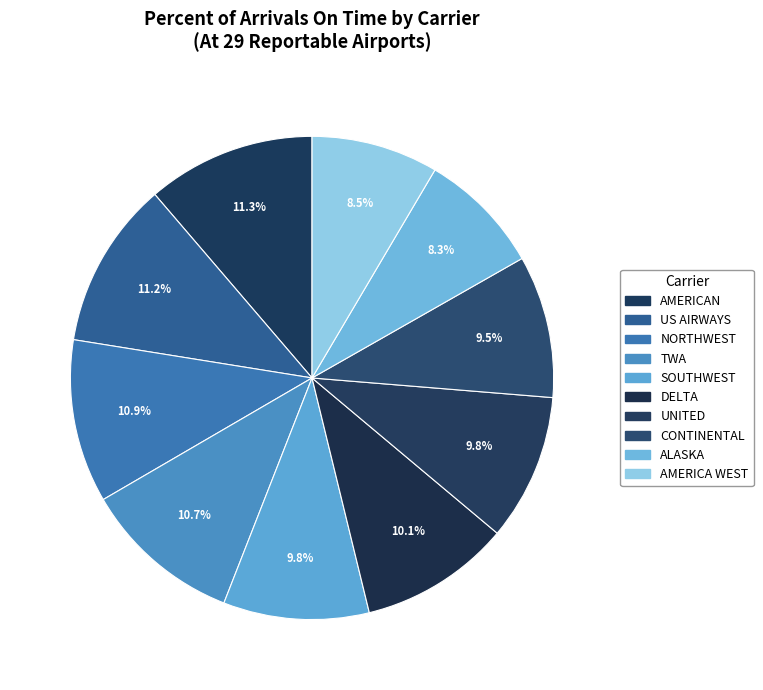

To the nearest percent, what is the difference between the AMERICAN and TWA slice percentages?

1%